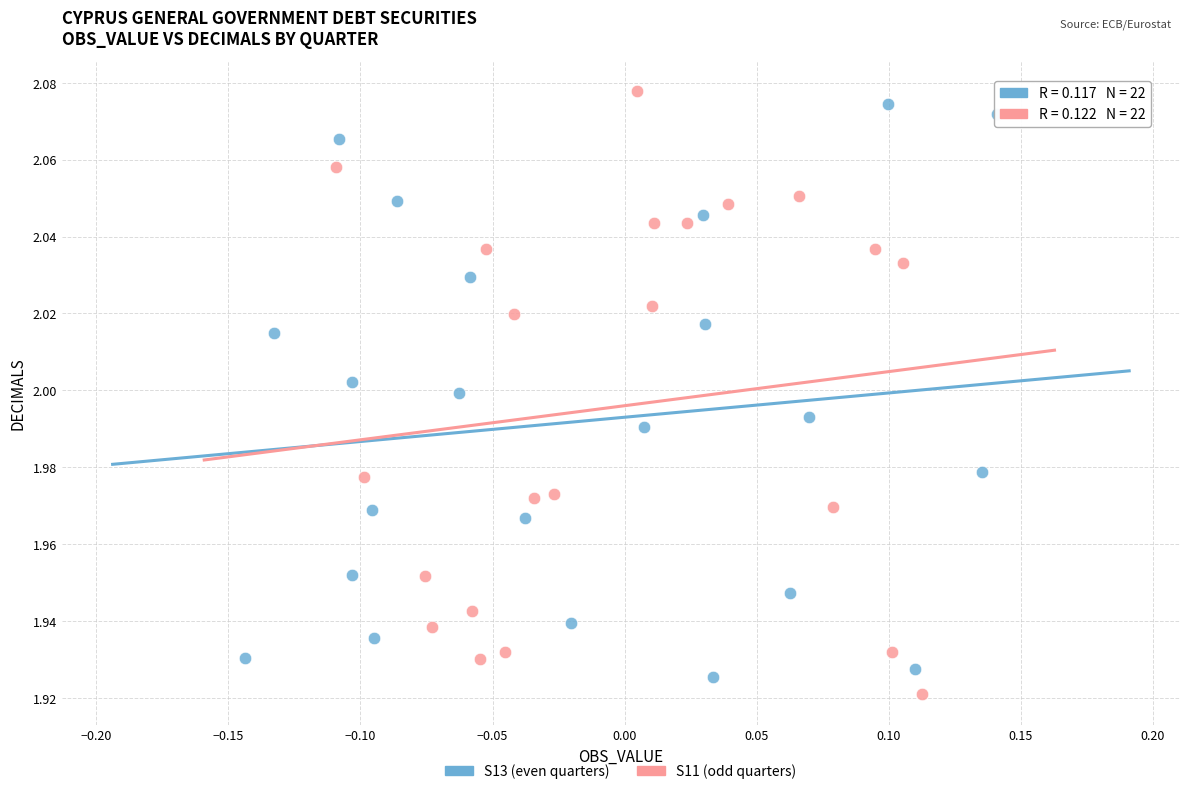

What are all the series names shown in the legend?

S13 (even quarters), S11 (odd quarters)